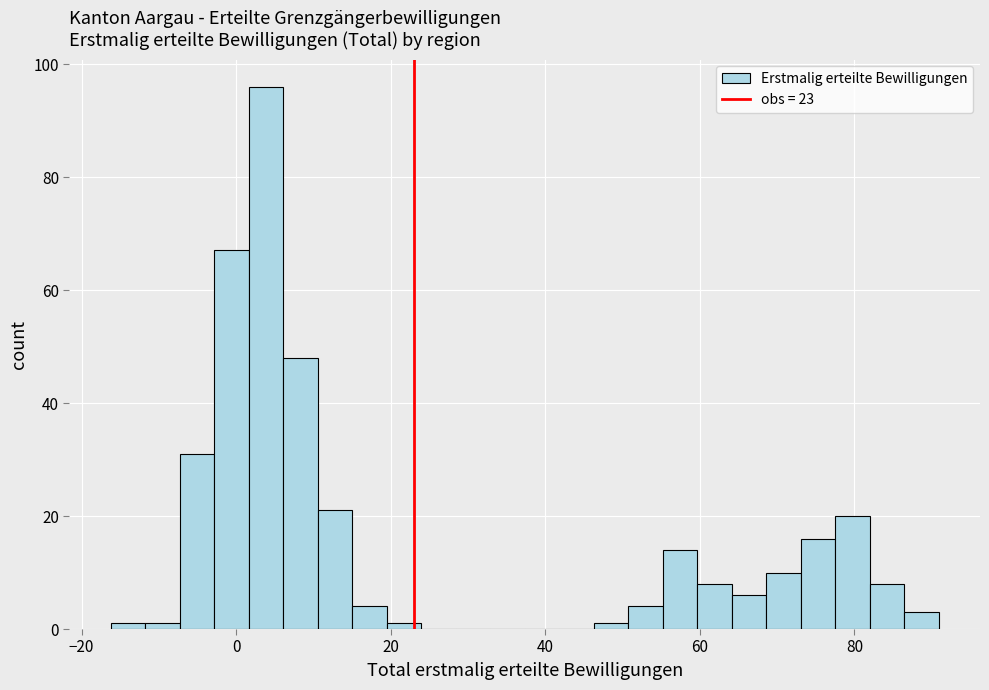

Read against the x-axis, roughly where is the centre of the tallest bar?

4